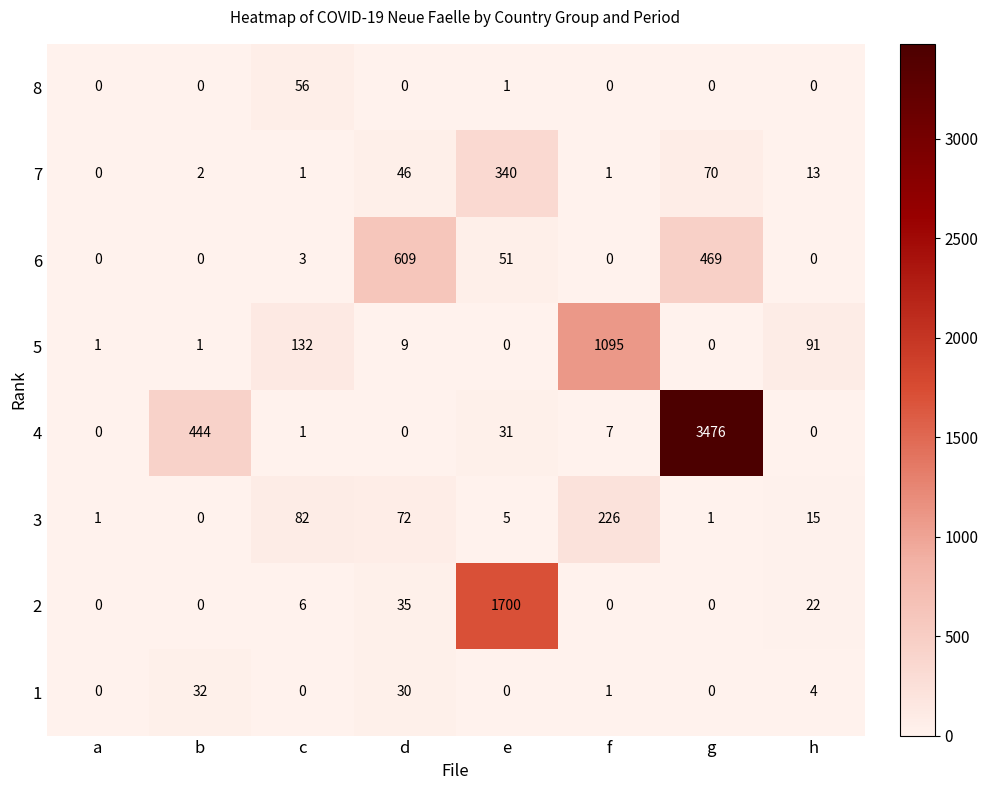

What is the spread (max minus min) of values at c?

132